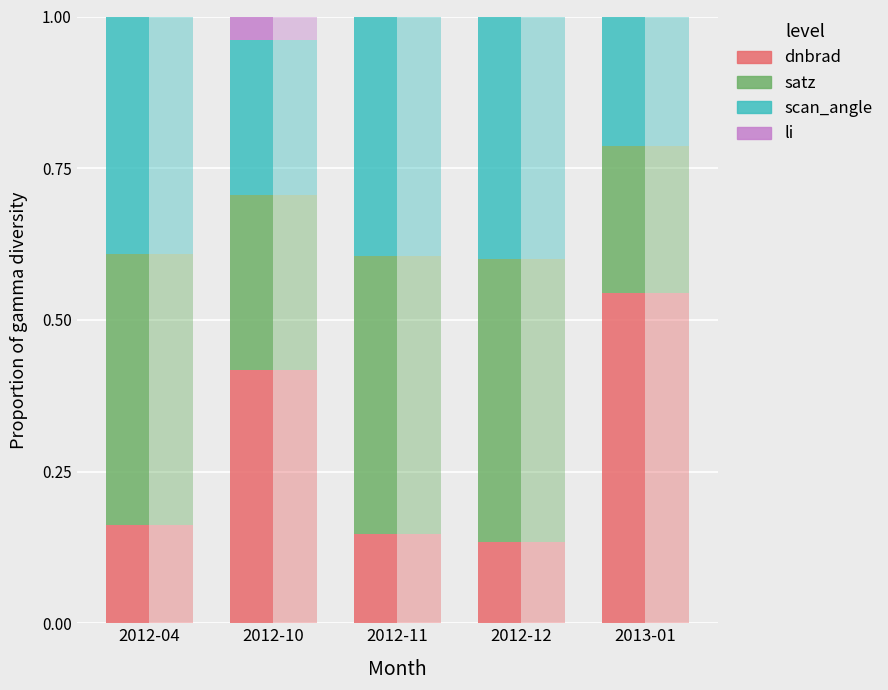

The value of scan_angle at 2012-11 is 0.3. True or false?

False